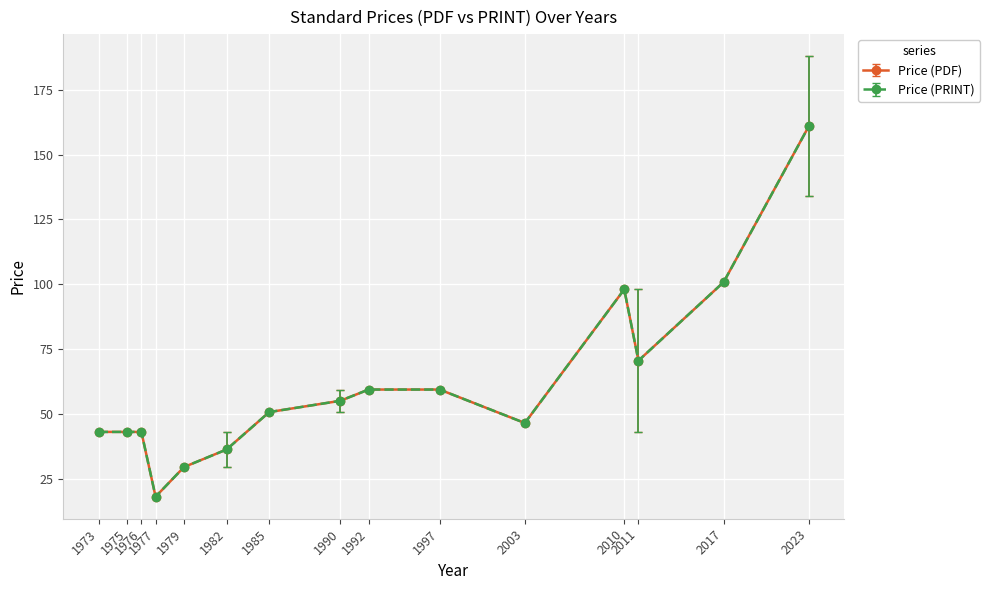

True or false: Price (PDF) and Price (PRINT) cross at least once.

False